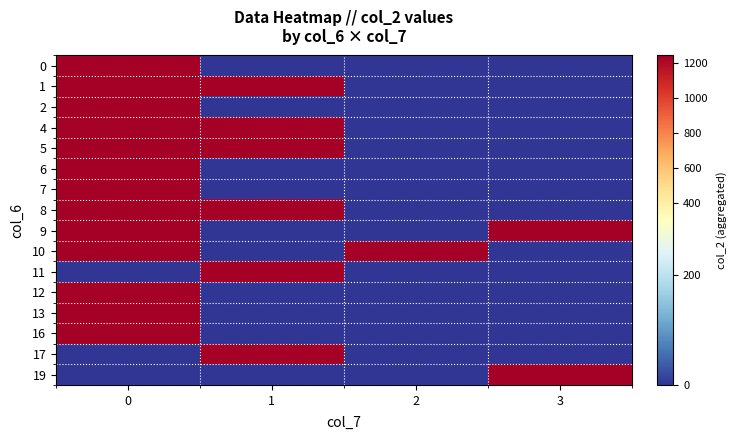

Which series has the largest total across all categories?

row_4